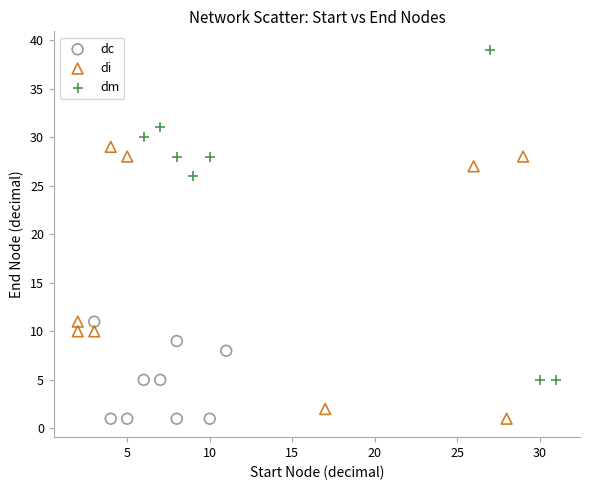

What are all the series names shown in the legend?

dc, di, dm